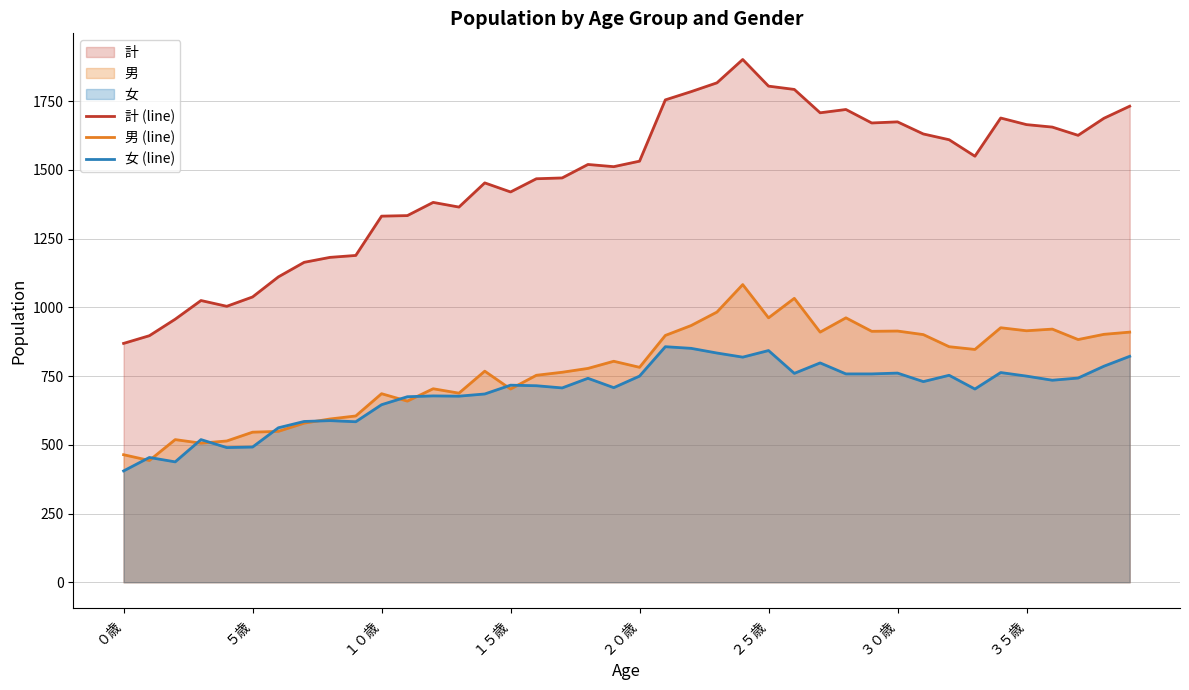

What is the difference between the 男 (line) values at 16 and 13?

65